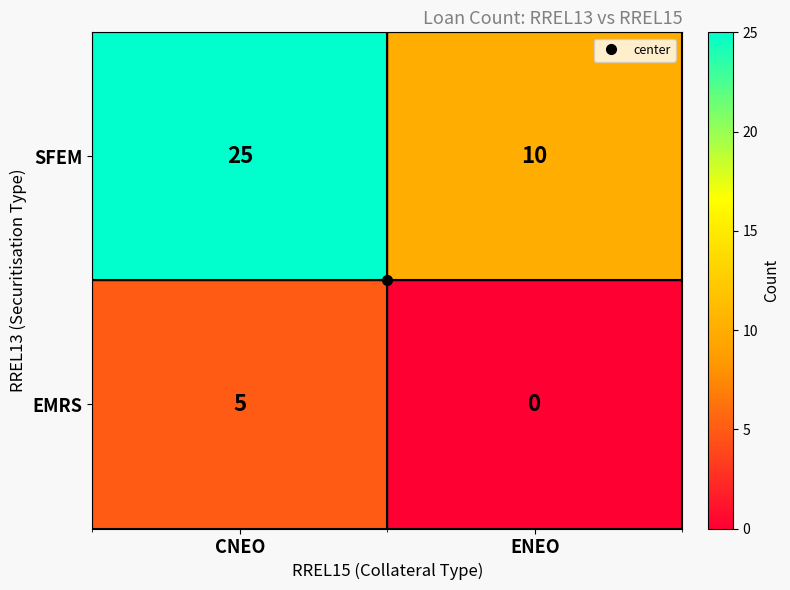

Which series has the widest spread of values?

SFEM